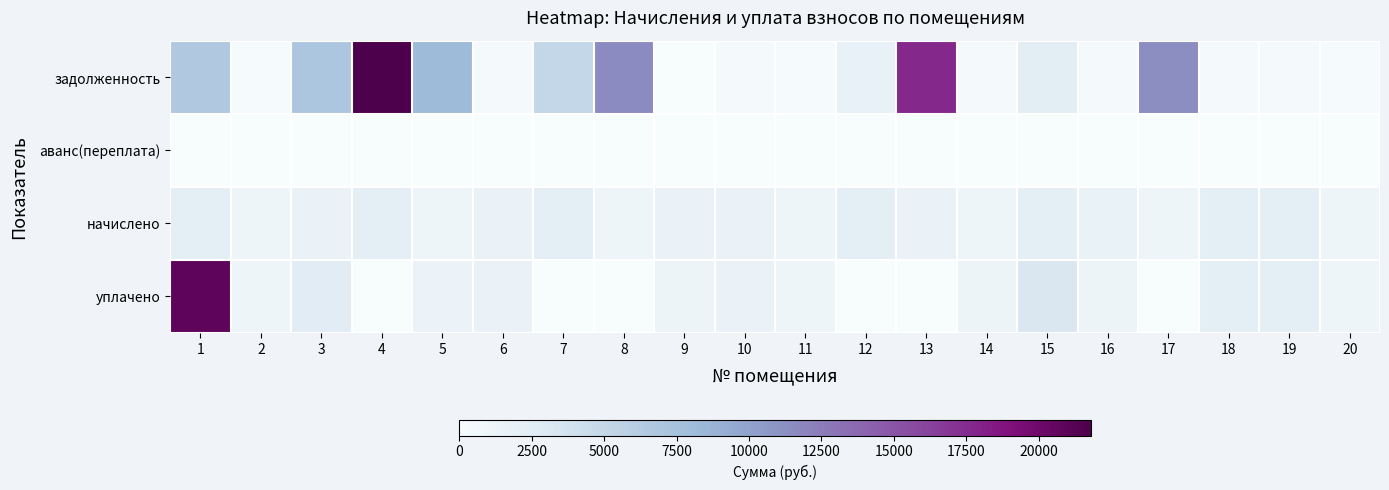

What is the spread (max minus min) of values at 18?

2130.6